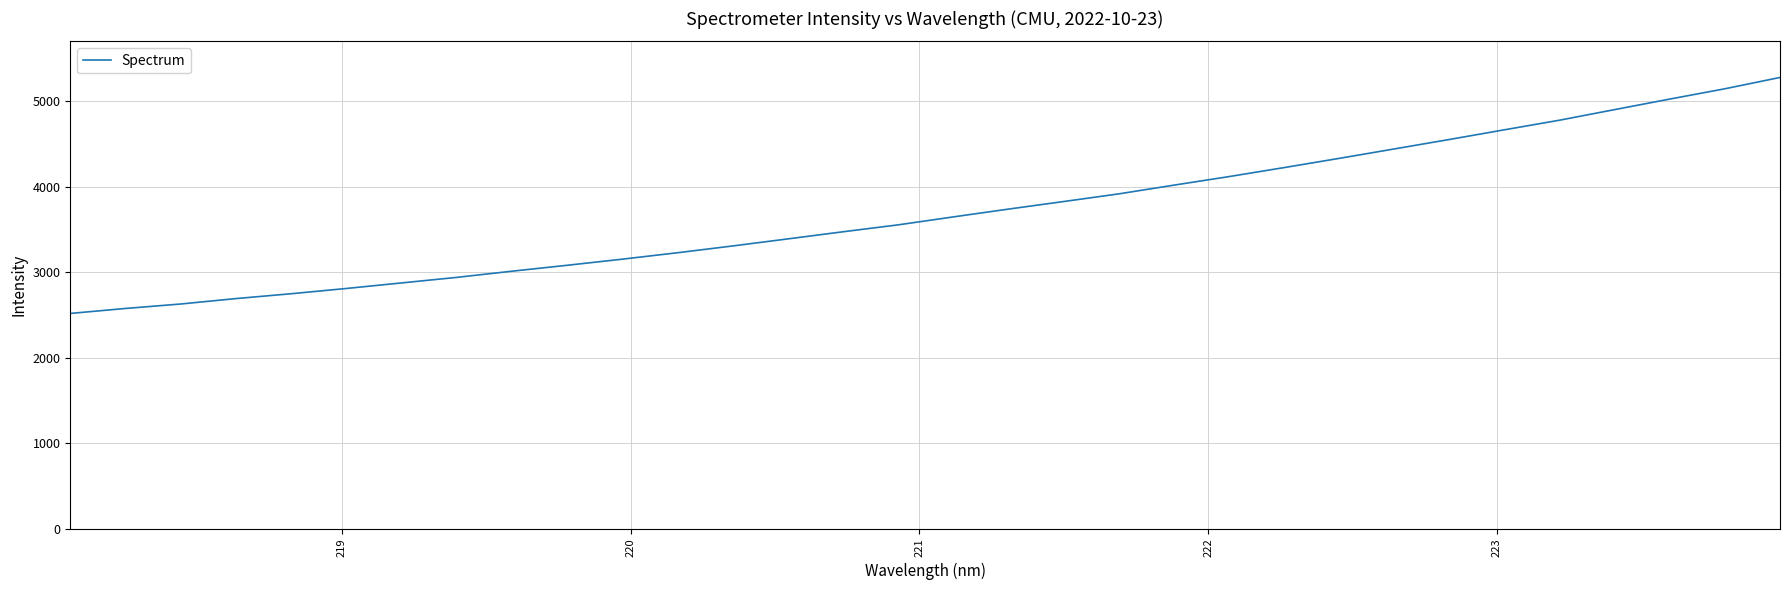

What is the difference between the maximum and minimum values?

2761.6